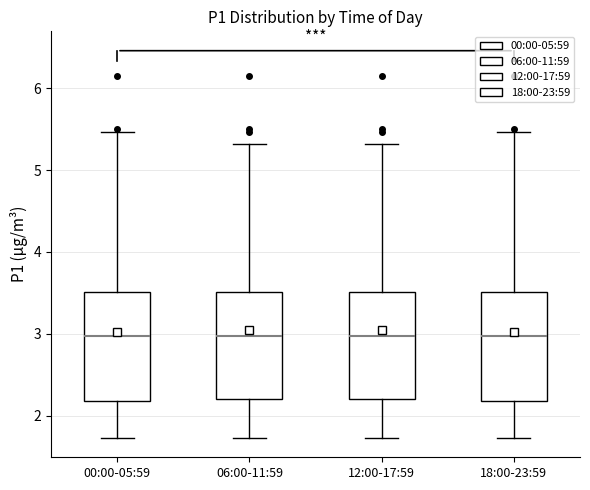

Reading left to right, read every box against the y-axis: the position of its median line, the range the box covers, and the ends of its whiskers. The values are not printed on the chart, so give them approximately, as read against the axis.

00:00-05:59: median 3.0, box 2.2 to 3.5, whiskers 1.7 to 5.5
06:00-11:59: median 3.0, box 2.2 to 3.5, whiskers 1.7 to 5.3
12:00-17:59: median 3.0, box 2.2 to 3.5, whiskers 1.7 to 5.3
18:00-23:59: median 3.0, box 2.2 to 3.5, whiskers 1.7 to 5.5